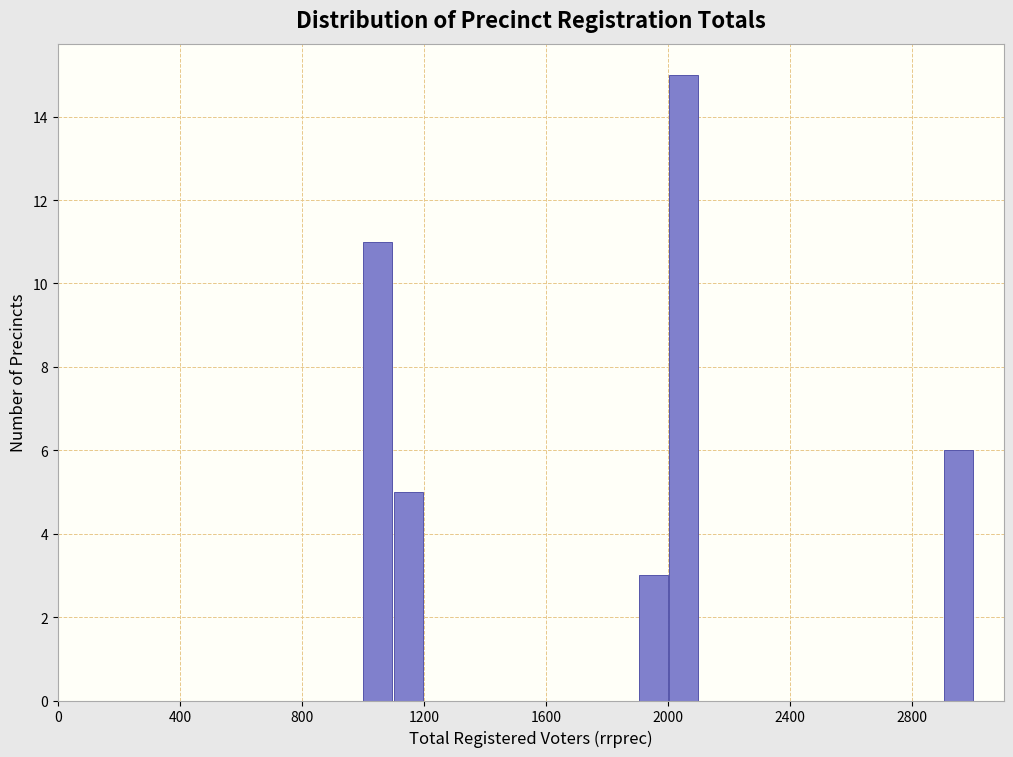

Read against the x-axis, roughly where is the centre of the tallest bar?

2050